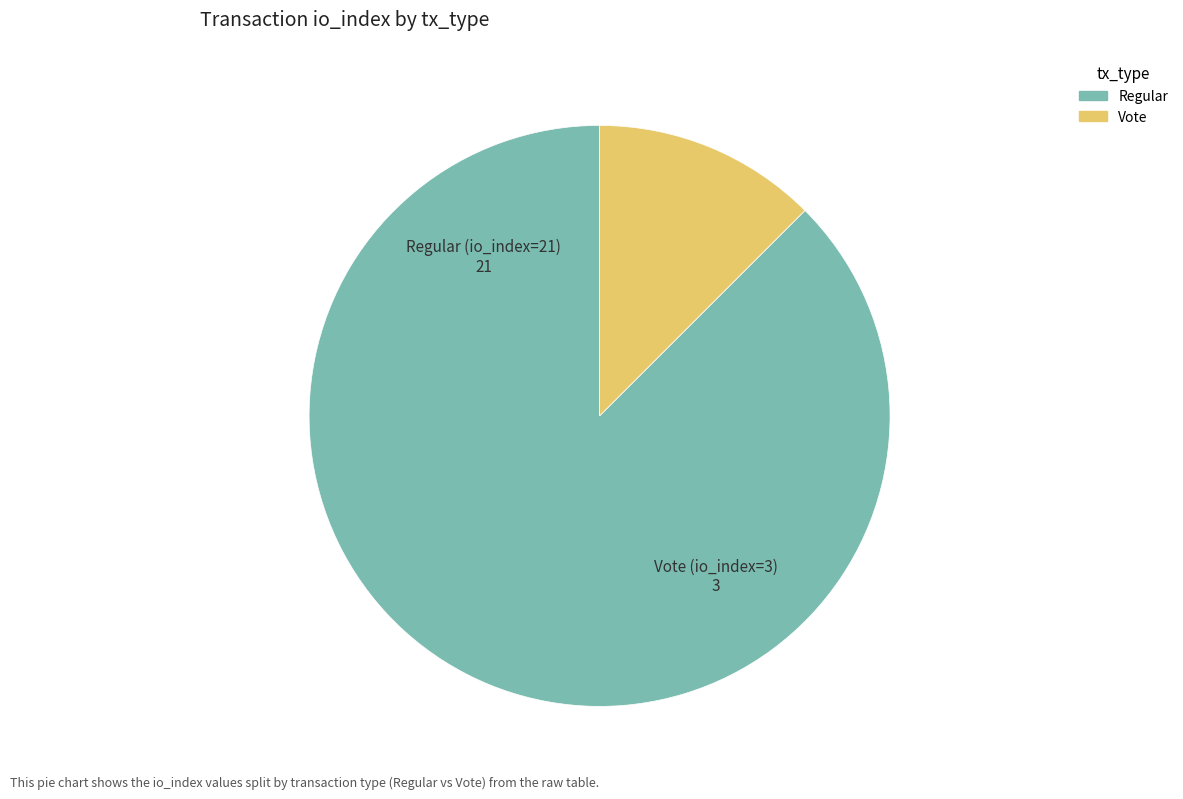

Is there any slice that represents more than half of the pie?

Yes